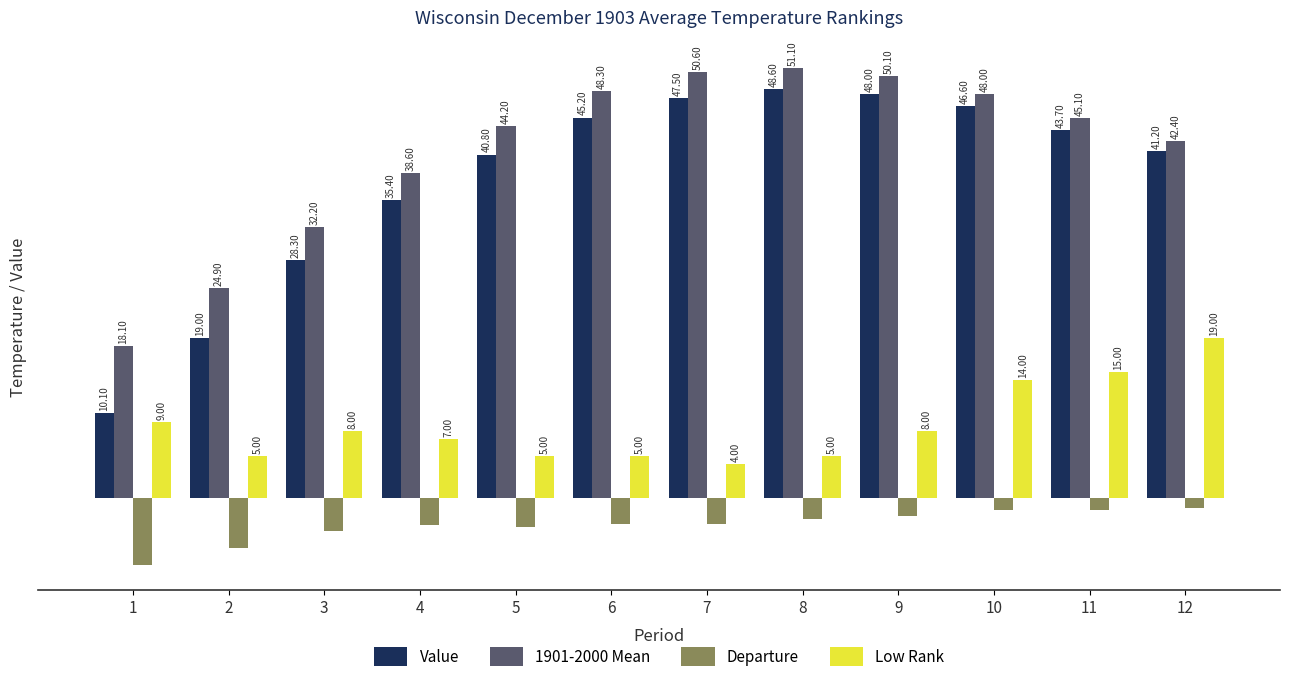

Which series has the largest total across all categories?

1901-2000 Mean